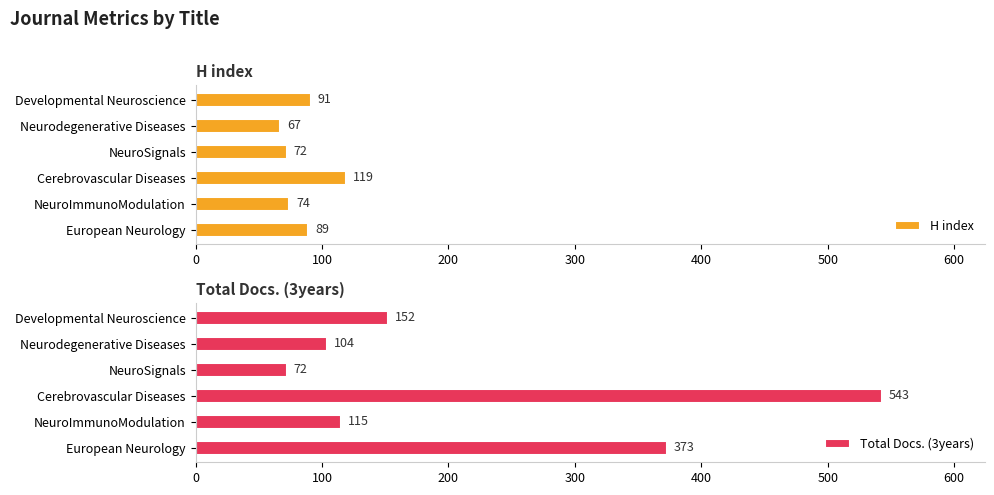

True or false: Total Docs. (3years) has a value of 373 at European Neurology.

True